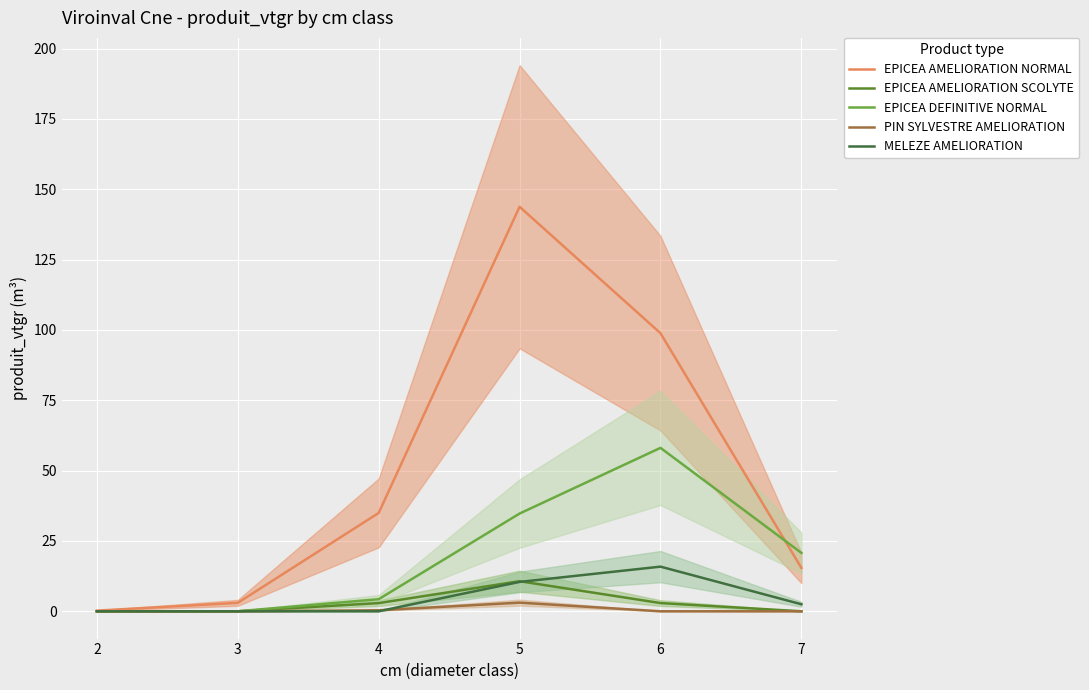

Which series has the largest total across all categories?

EPICEA AMELIORATION NORMAL